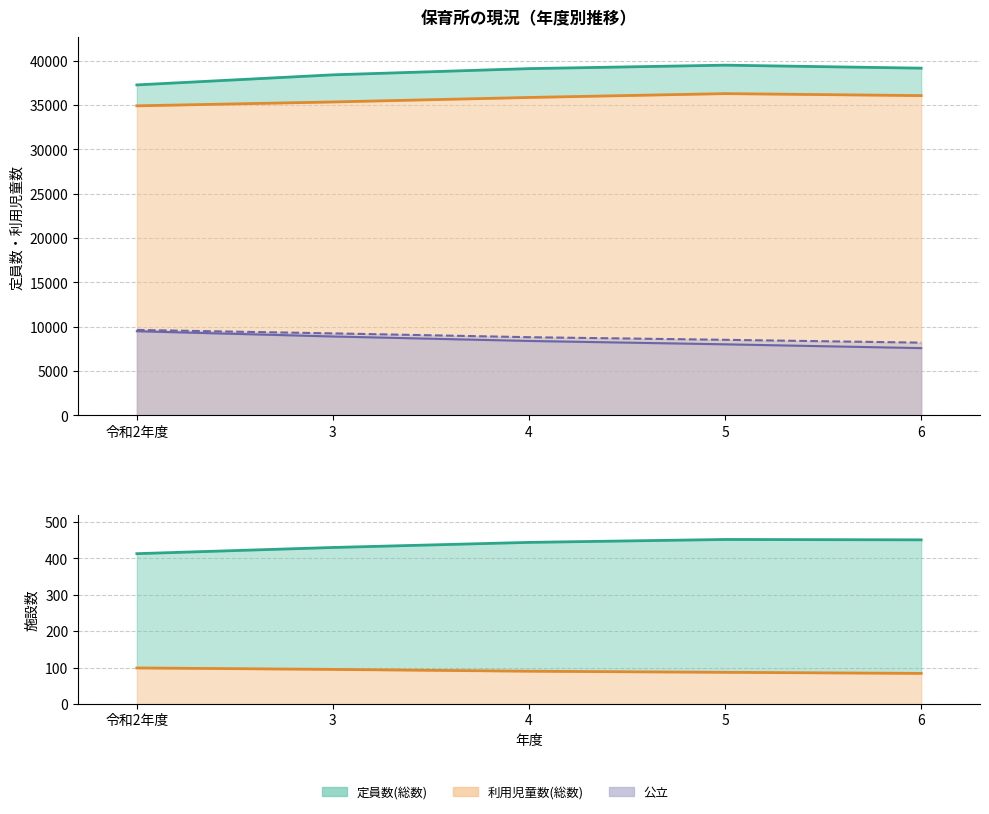

Reading left to right, transcribe all the data shown in this chart.

利用児童数(総数): 34912	35348	35856	36289	36064
利用児童数(公立): 9500	8908	8404	8025	7596
定員数(総数): 37270	38406	39106	39496	39158
定員数(公立): 9647	9257	8827	8532	8212
施設数(総数): 413	430	444	452	451
施設数(公立): 99	95	90	87	84